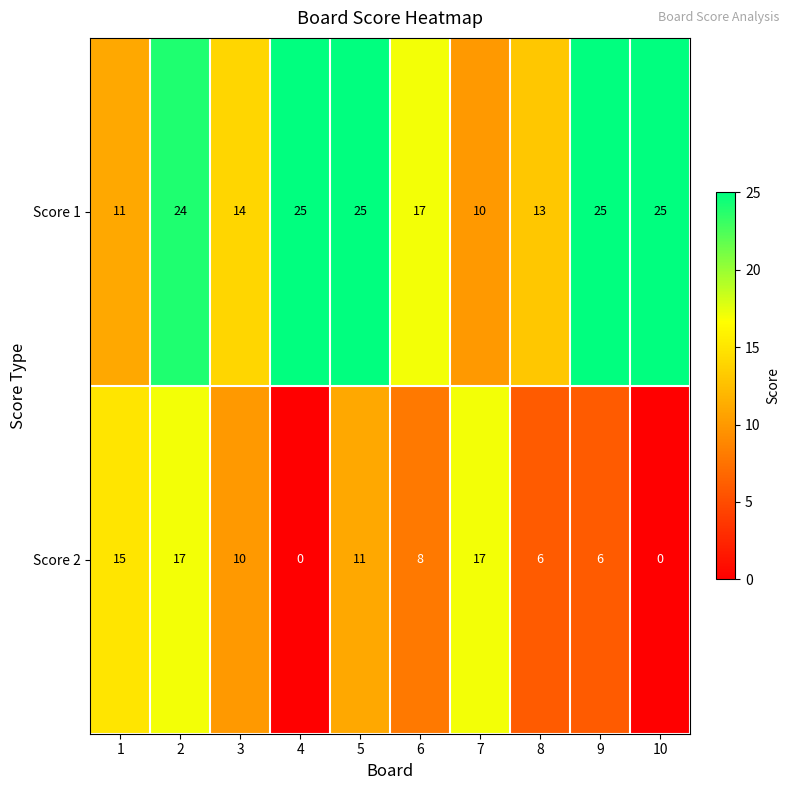

What is the approximate value of Score 2 at 2, to the nearest 10?

20